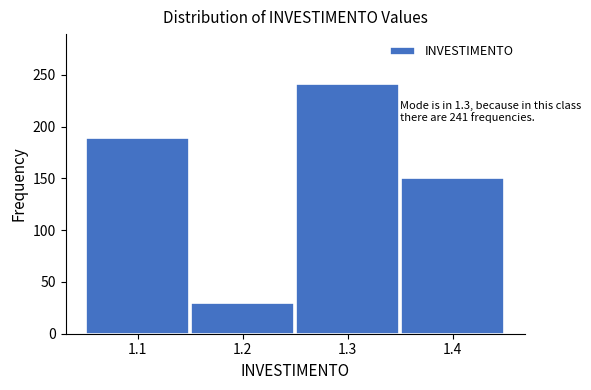

Which range on the x-axis has the tallest bar?

1.25 to 1.35